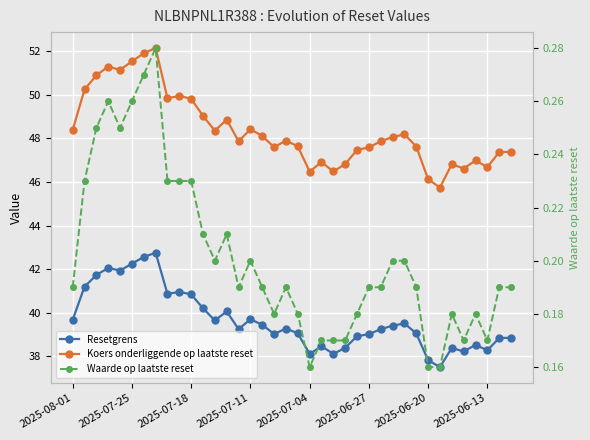

What is the difference between the Resetgrens values at 20 and 32?

0.3